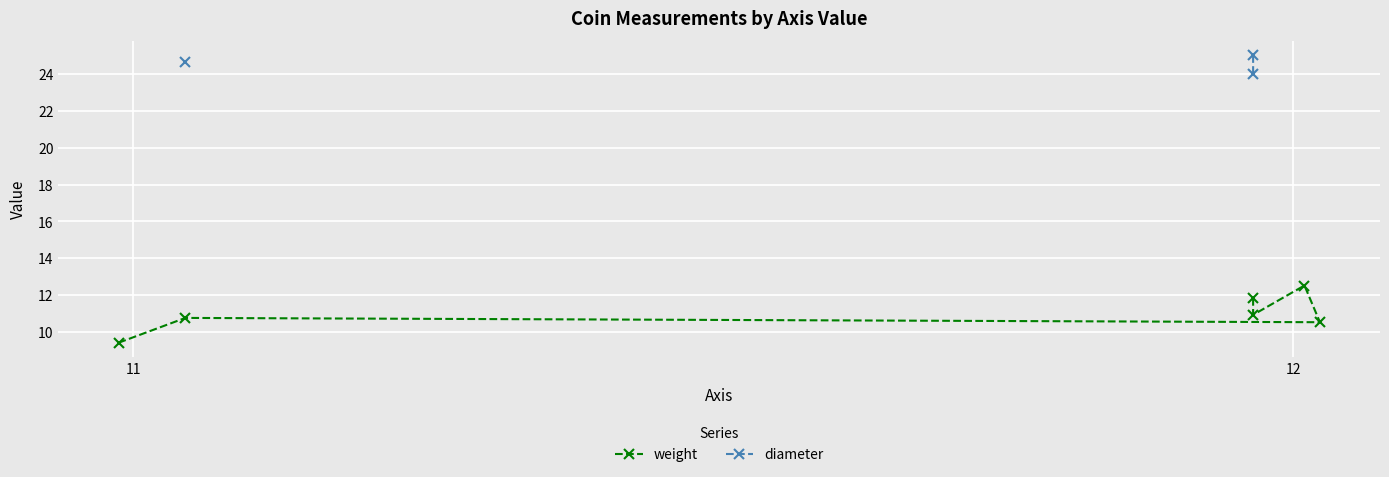

What is the value of the weight point at the 6th from the left?

10.5